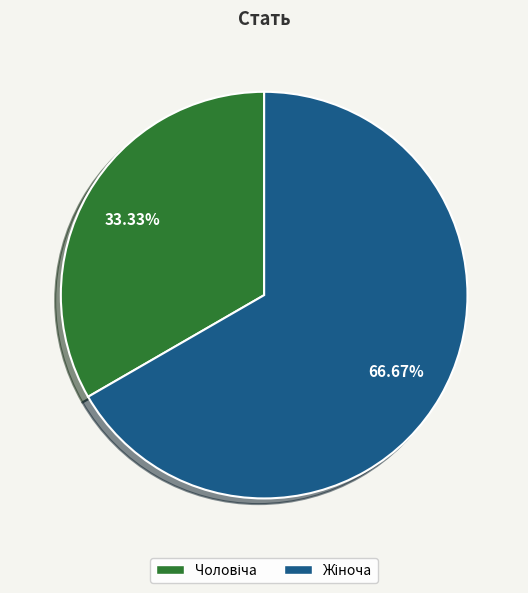

Is there a majority slice in this chart?

Yes